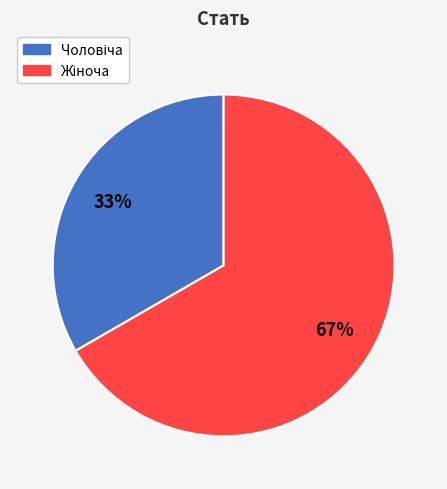

Is there a majority slice in this chart?

Yes